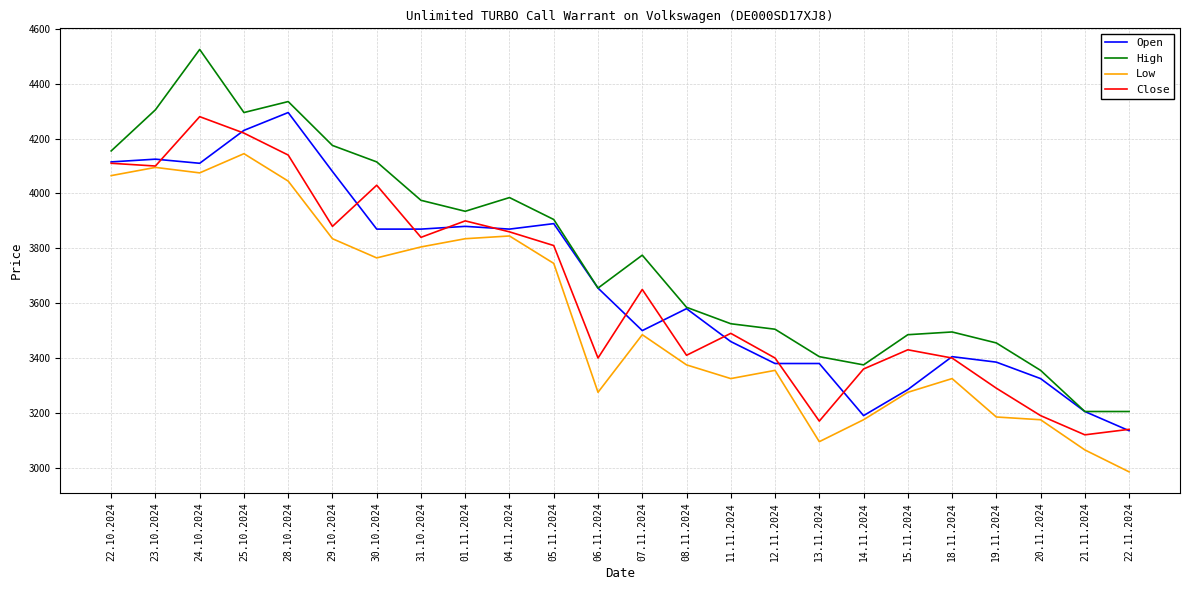

What is the total value across all series at 23.10.2024?

16625